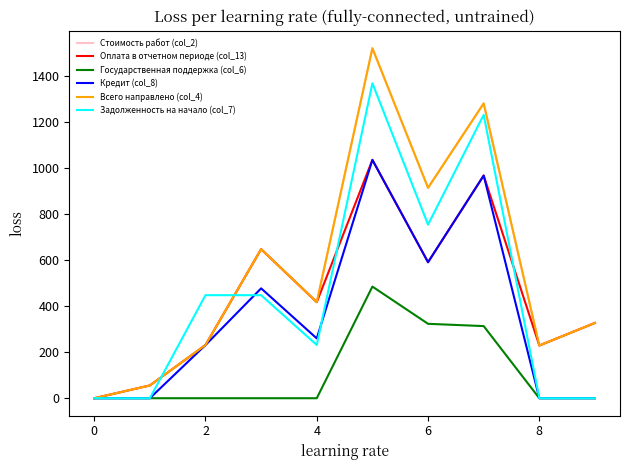

Which series has the widest spread of values?

Стоимость работ (col_2)